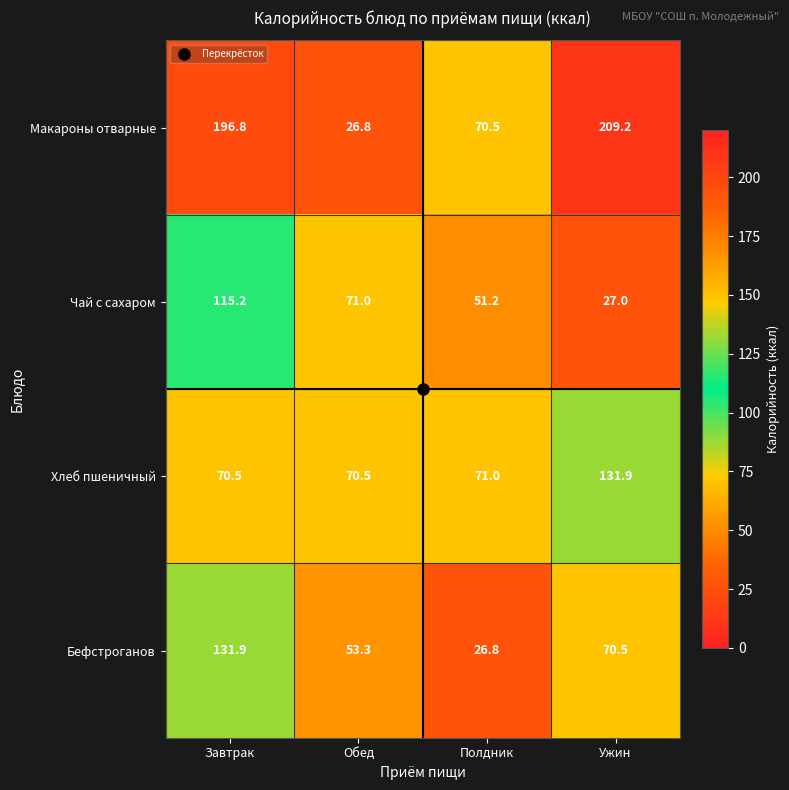

What is the difference between the second highest and second lowest values in the Бефстроганов series?

17.2